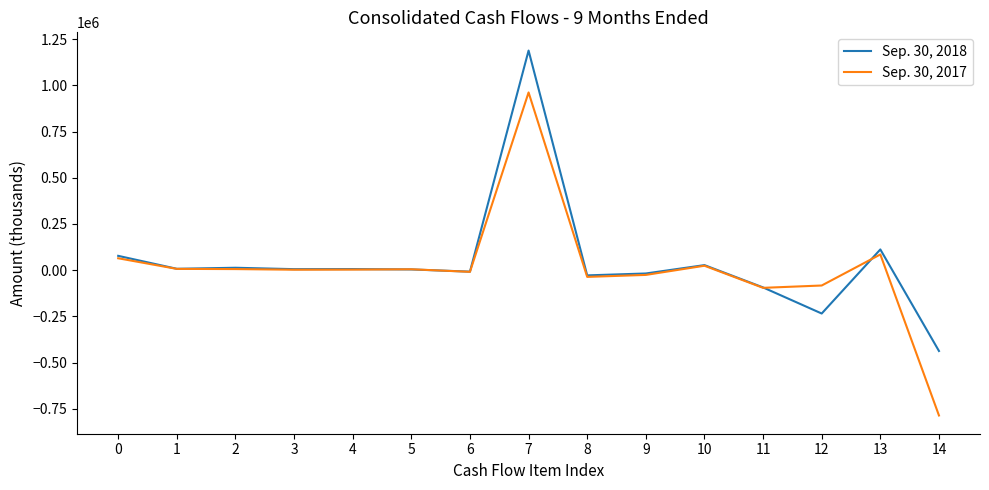

Rank the series by their maximum value, from highest to lowest.

Sep. 30, 2018, Sep. 30, 2017